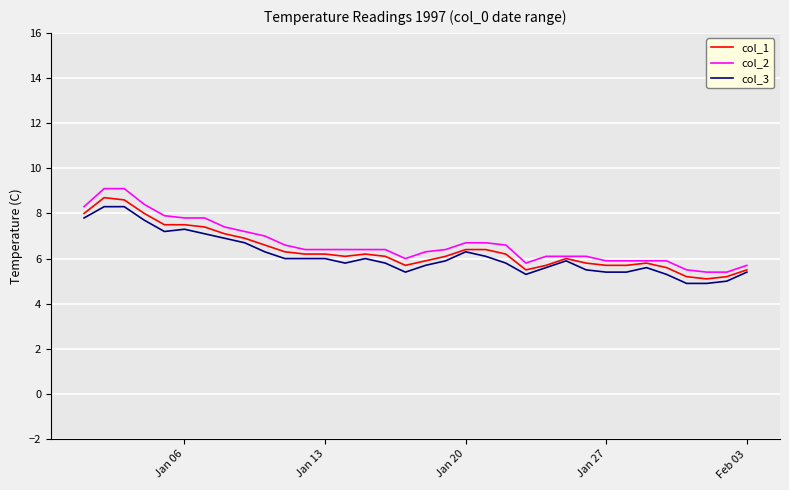

What is the highest value of the col_1 series?

8.7